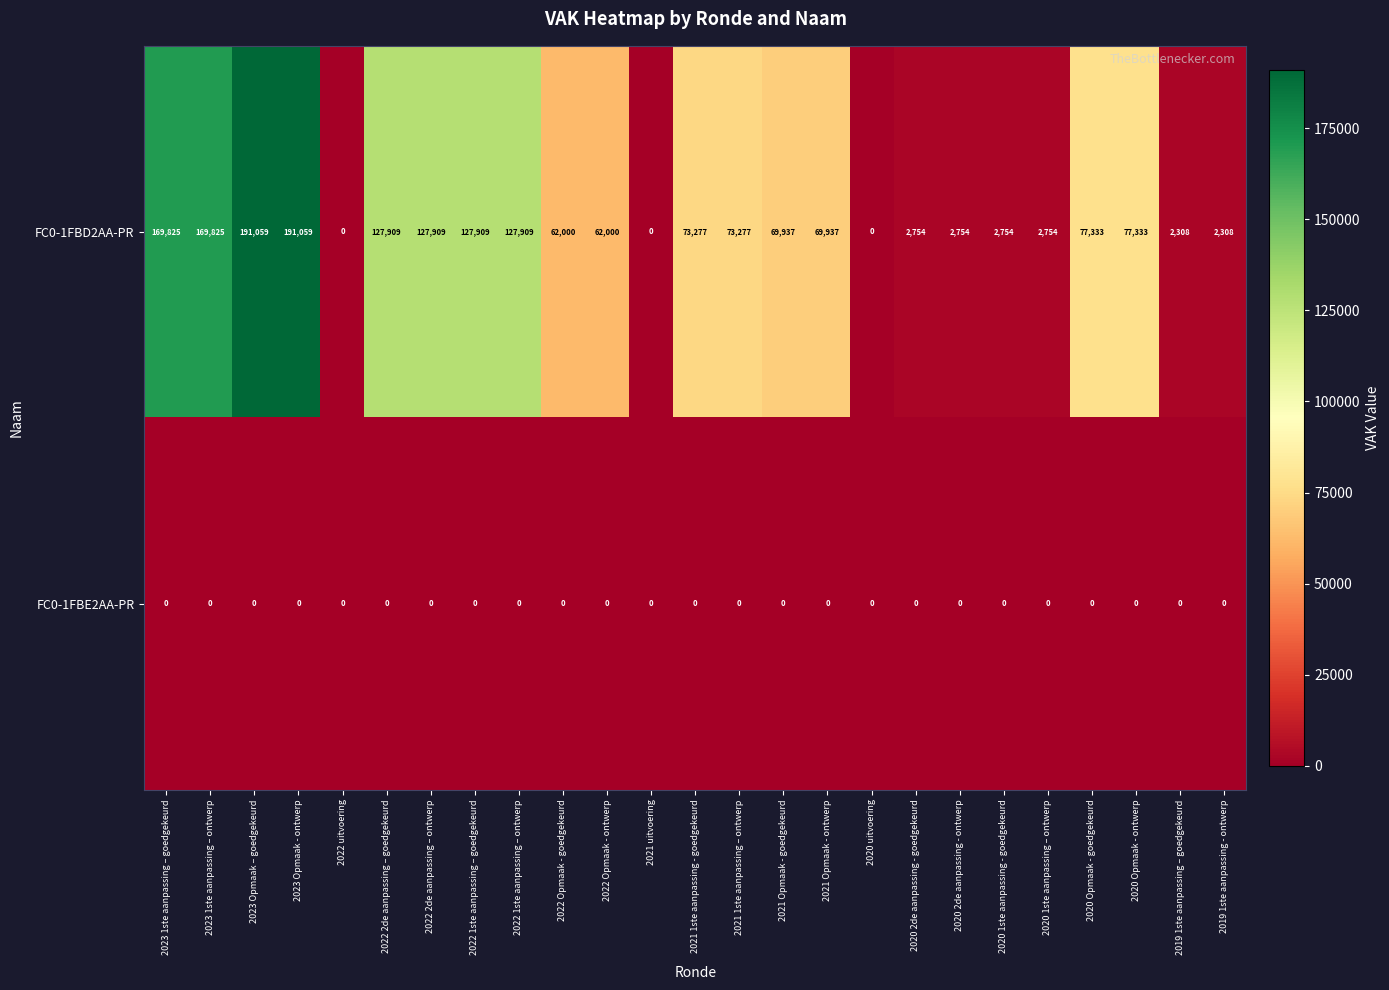

Is it true that FC0-1FBD2AA-PR equals 227872 at 2022 2de aanpassing – ontwerp?

False